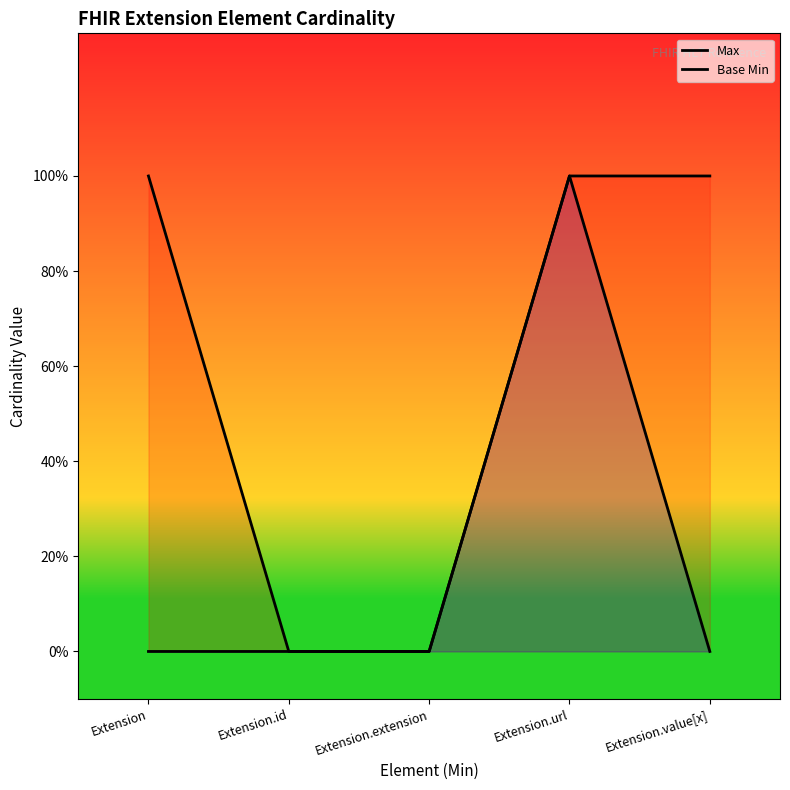

Rank the series by their maximum value, from lowest to highest.

Max, Base Min